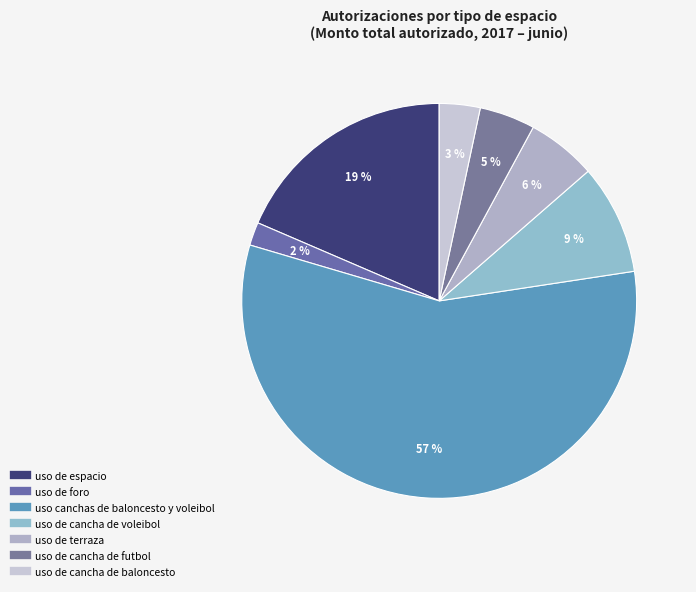

Count the number of slices in the pie.

7